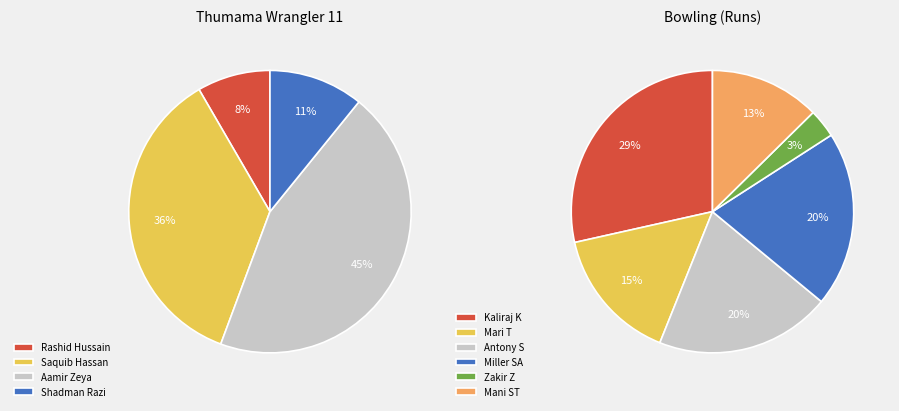

True or false: Aamir Zeya accounts for 45% of the total.

True